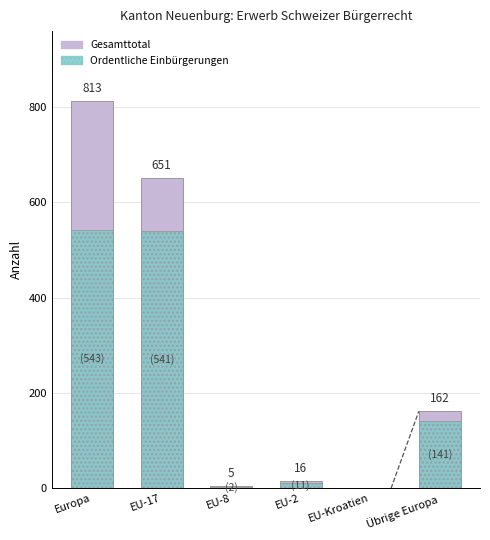

Rank the series by their maximum value, from highest to lowest.

Gesamttotal, Ordentliche Einbürgerungen